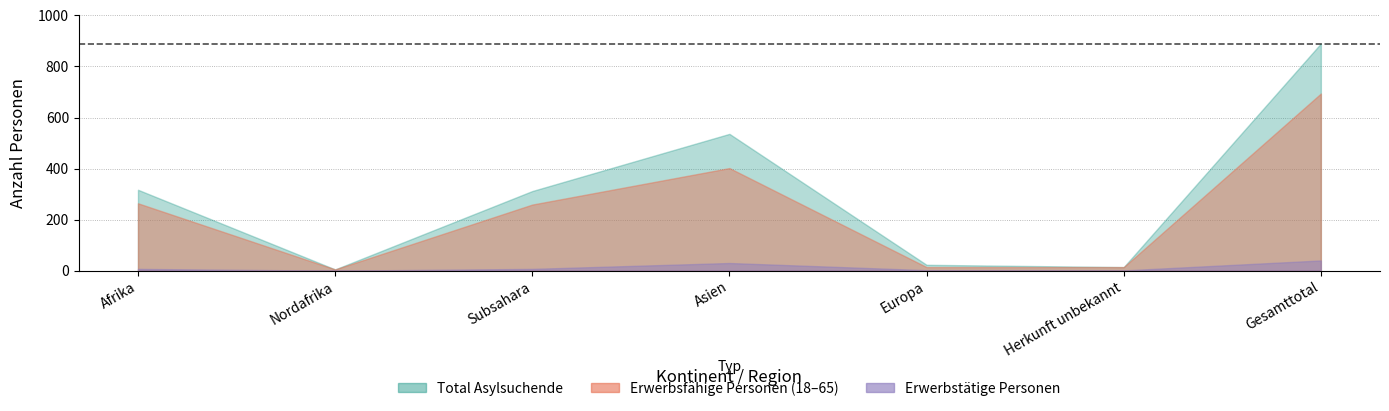

Which category has the lowest value across all series?

Nordafrika